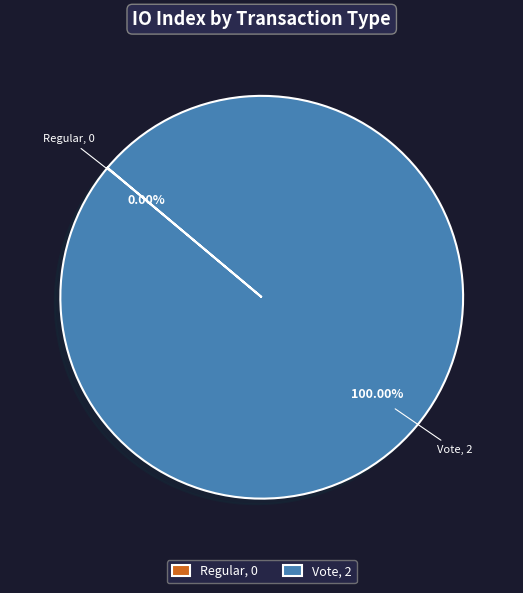

Is there any slice that represents more than half of the pie?

Yes